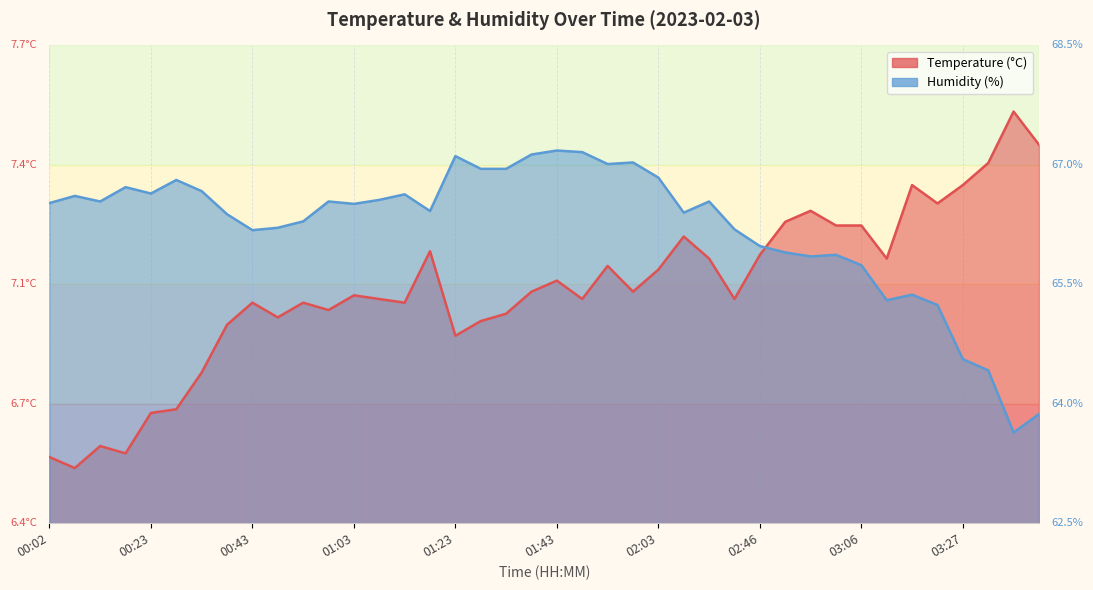

After their last crossing, which series has the higher values: humidity or temperature?

temperature